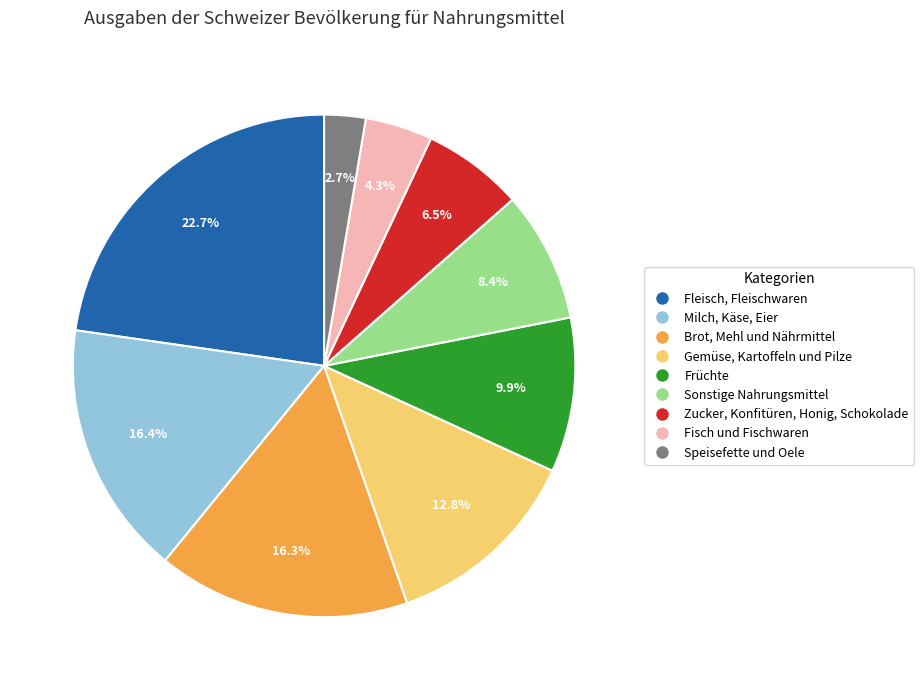

How many slices are in this pie chart?

9